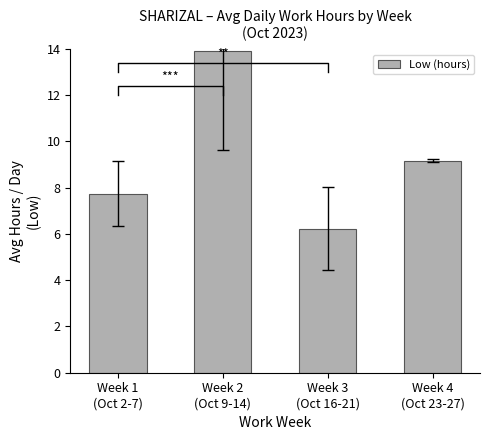

Between Week 3
(Oct 16-21) and Week 2
(Oct 9-14), which is larger?

Week 2
(Oct 9-14)